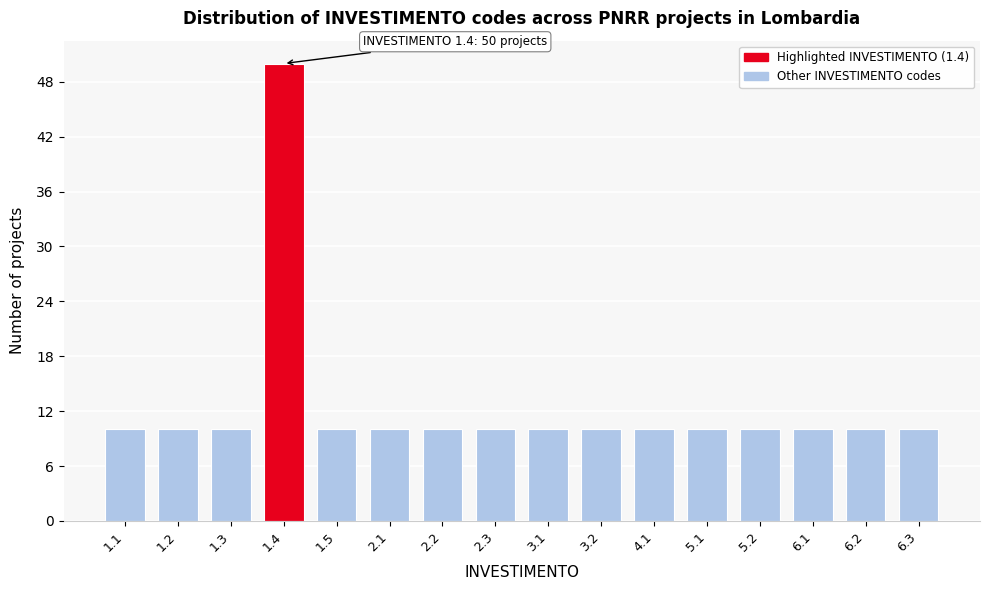

Reading left to right, what are all the values shown in this chart?

10	10	10	50	10	10	10	10	10	10	10	10	10	10	10	10